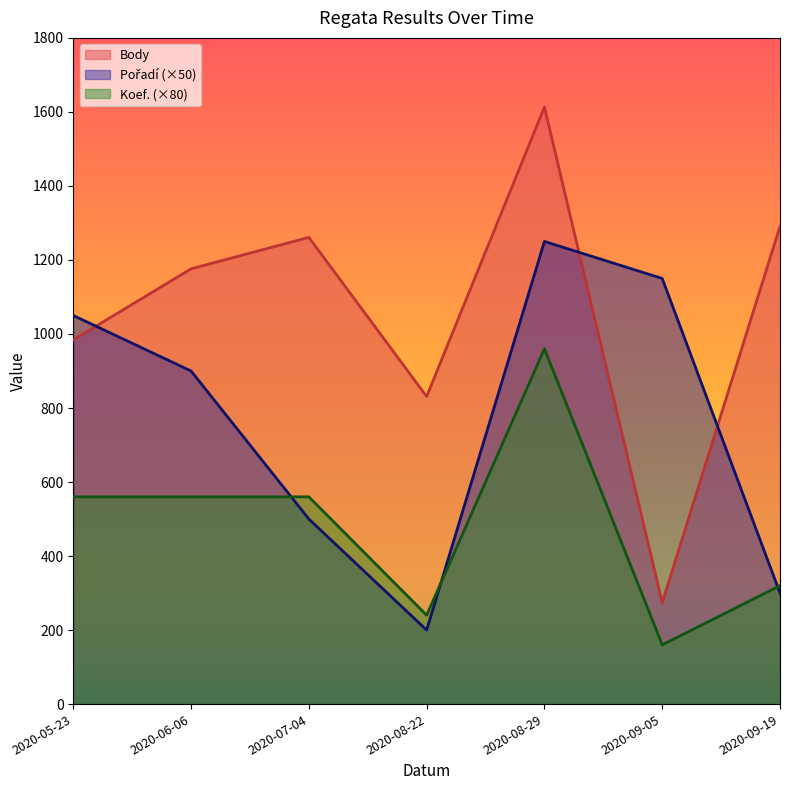

Between 2020-06-06 and 2020-05-23, which is larger?

2020-06-06